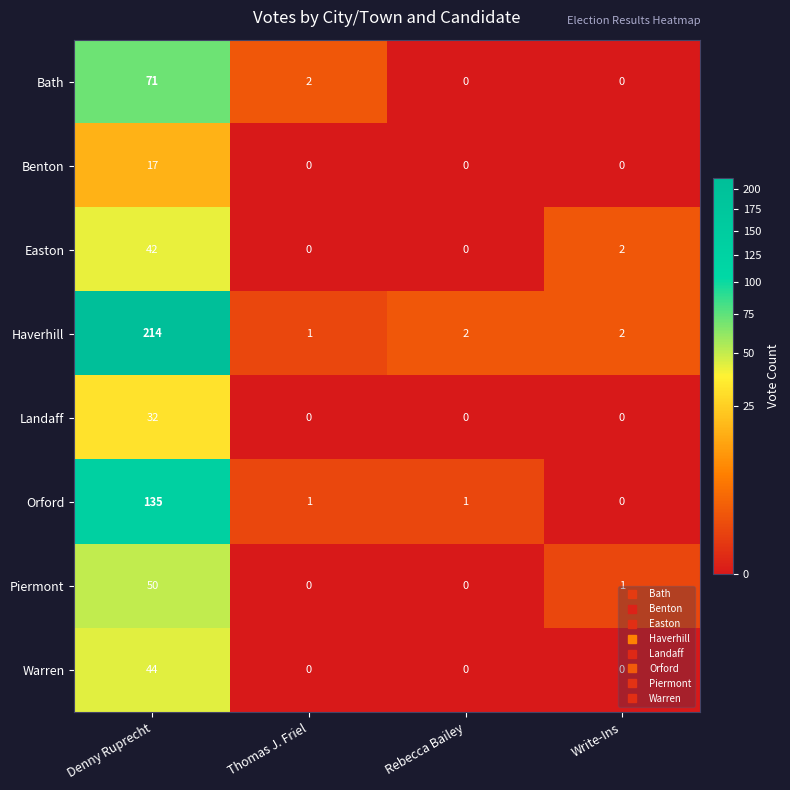

Which series has the widest spread of values?

Haverhill